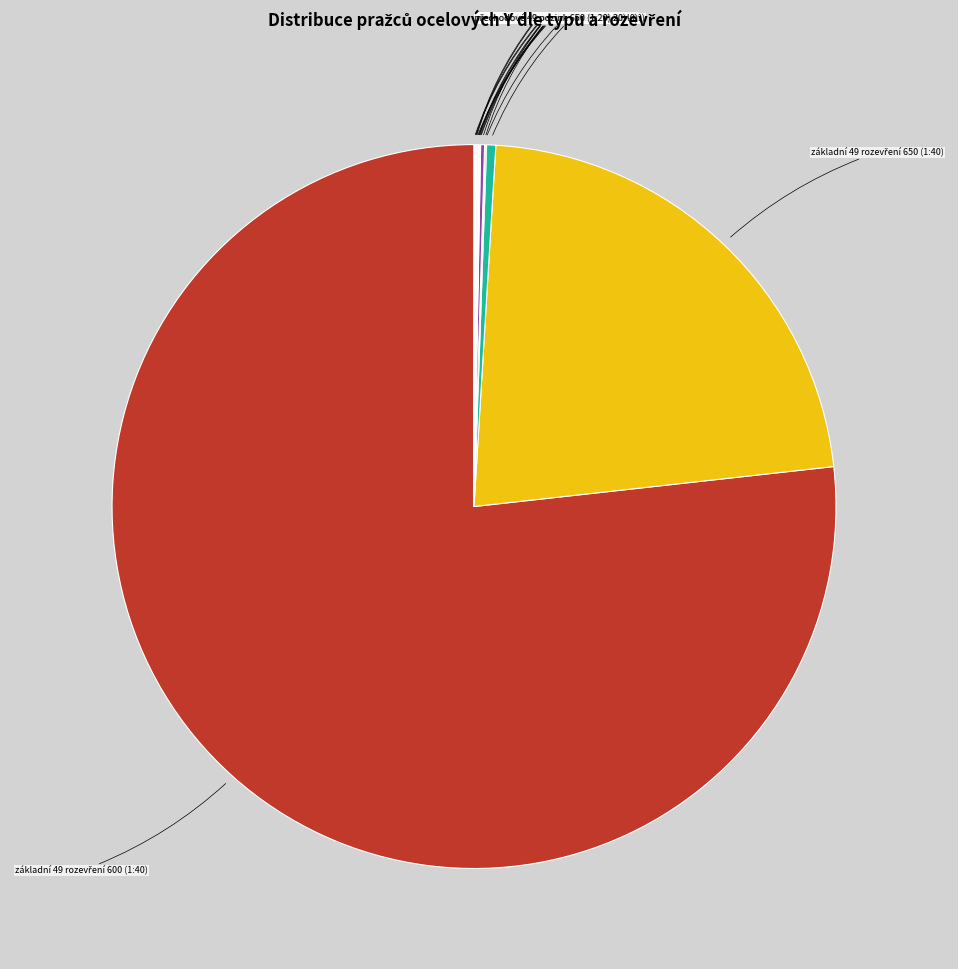

Which category accounts for the majority?

základní 49 rozevření 600 (1:40)